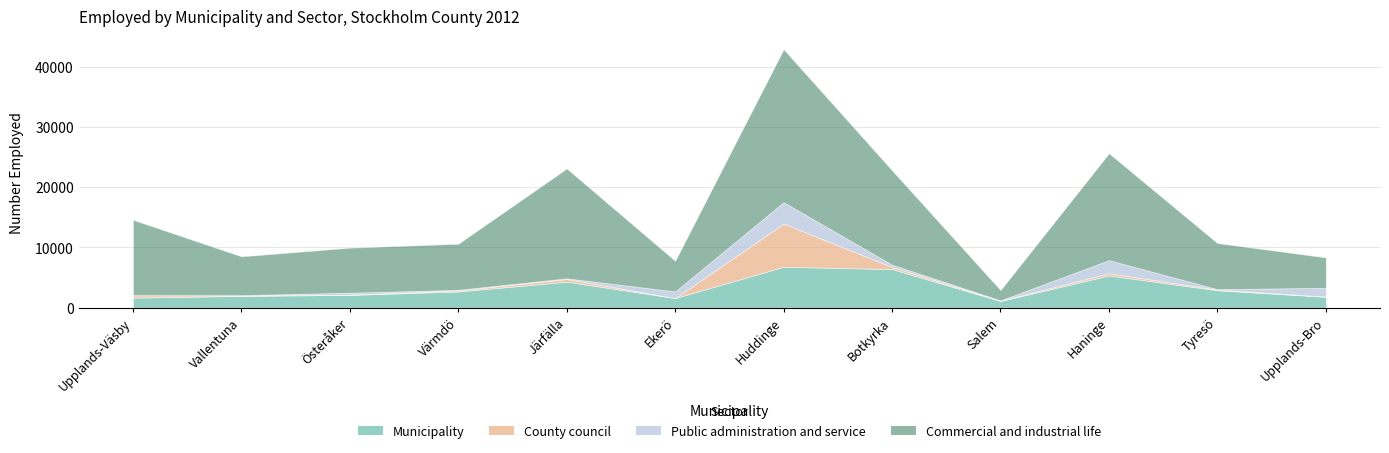

True or false: Public administration and service has more than 0 interior local peaks.

True